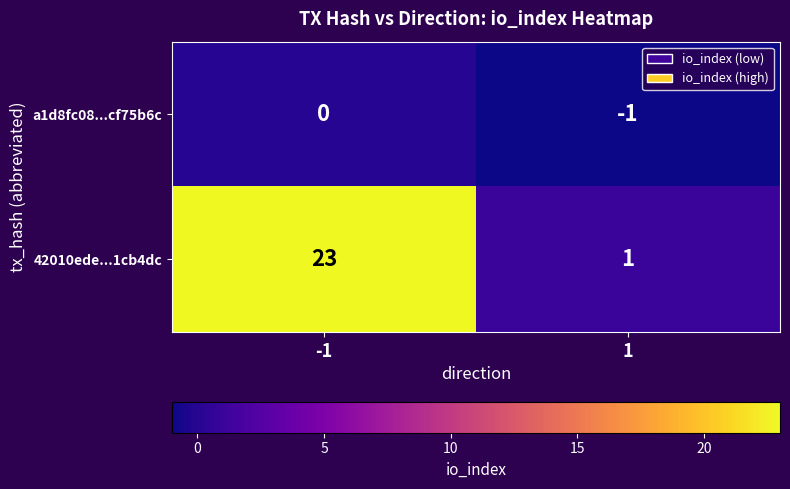

Reading left to right, what are all the values shown in this chart?

a1d8fc08...cf75b6c: -1=0	1=-1
42010ede...1cb4dc: -1=23	1=1